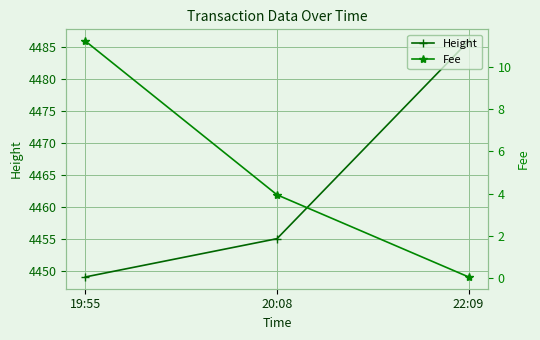

How many lines are shown in the chart?

2